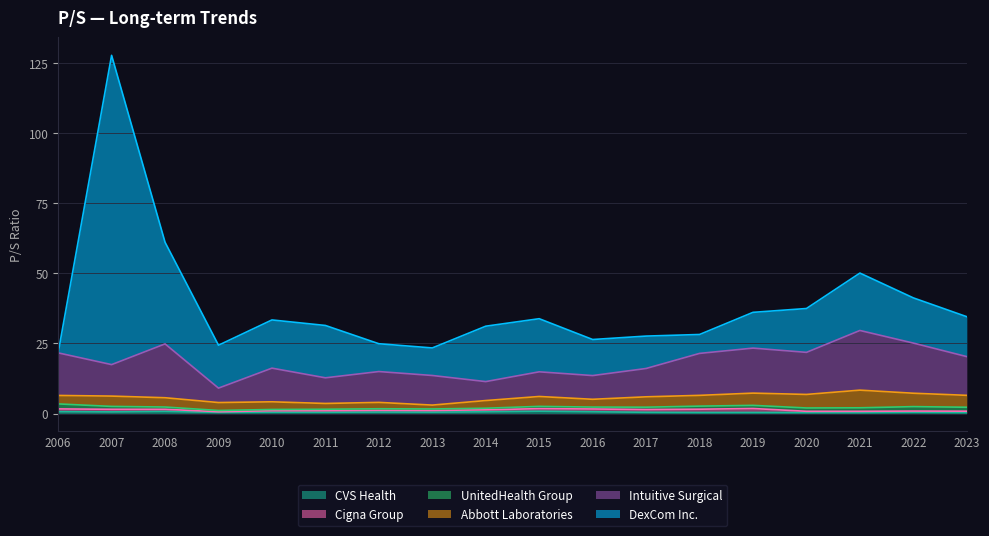

True or false: Abbott Laboratories and Cigna Group intersect in this chart.

False